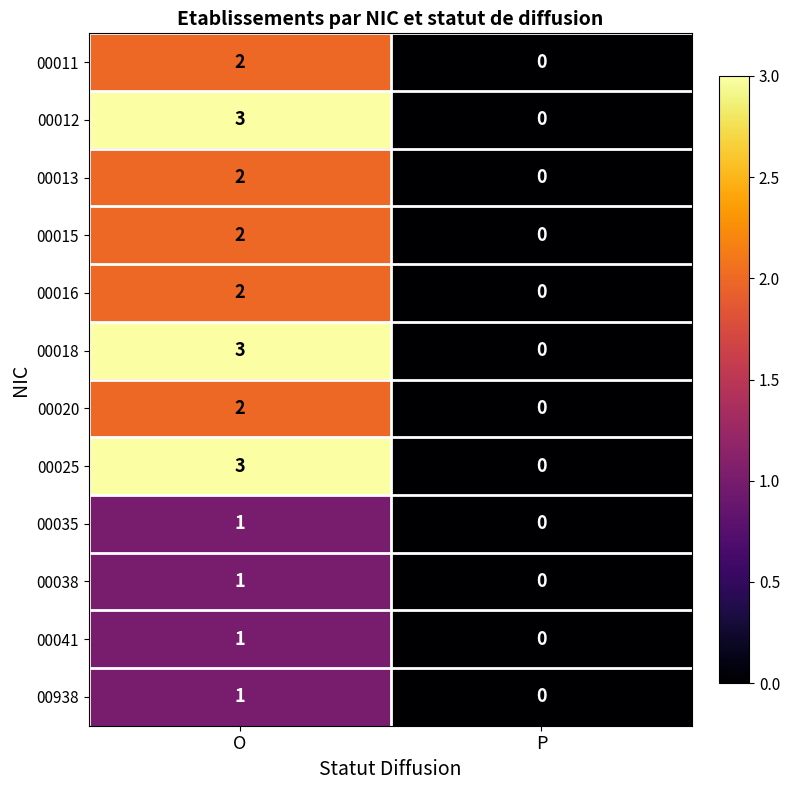

What is the maximum value shown in the chart?

3